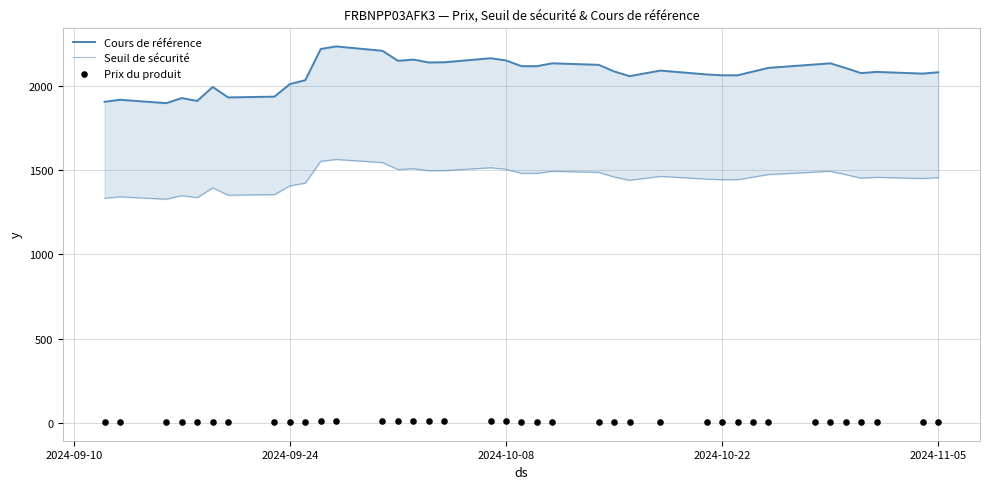

Which series has the largest Y range (max minus min)?

Cours de référence